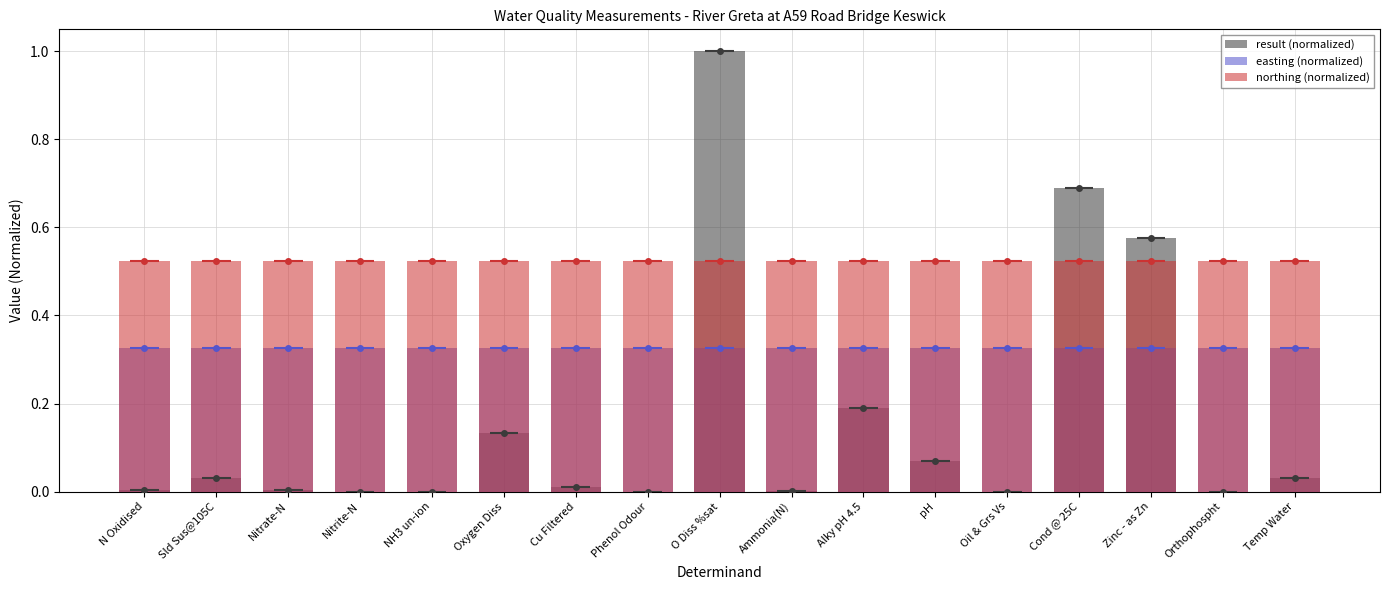

Which has a higher value, N Oxidised or O Diss %sat?

O Diss %sat